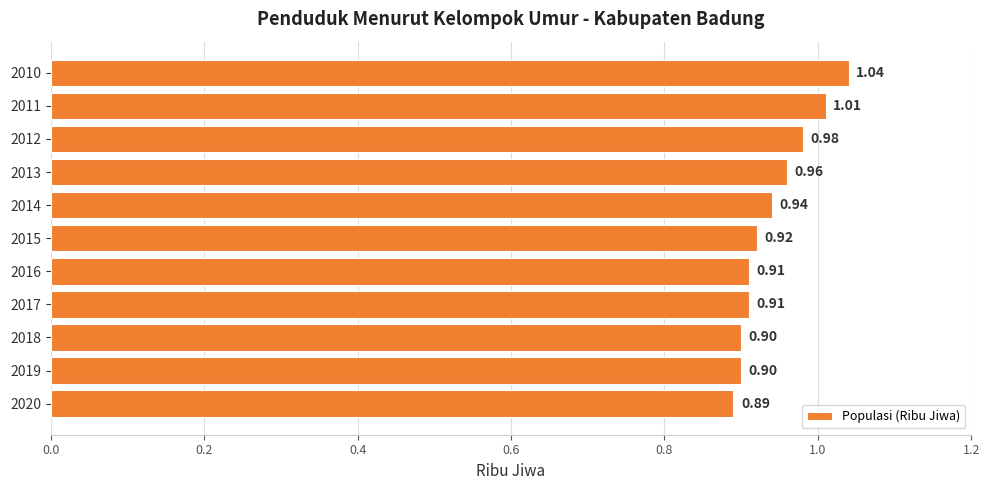

What is the sum of all values?

10.4